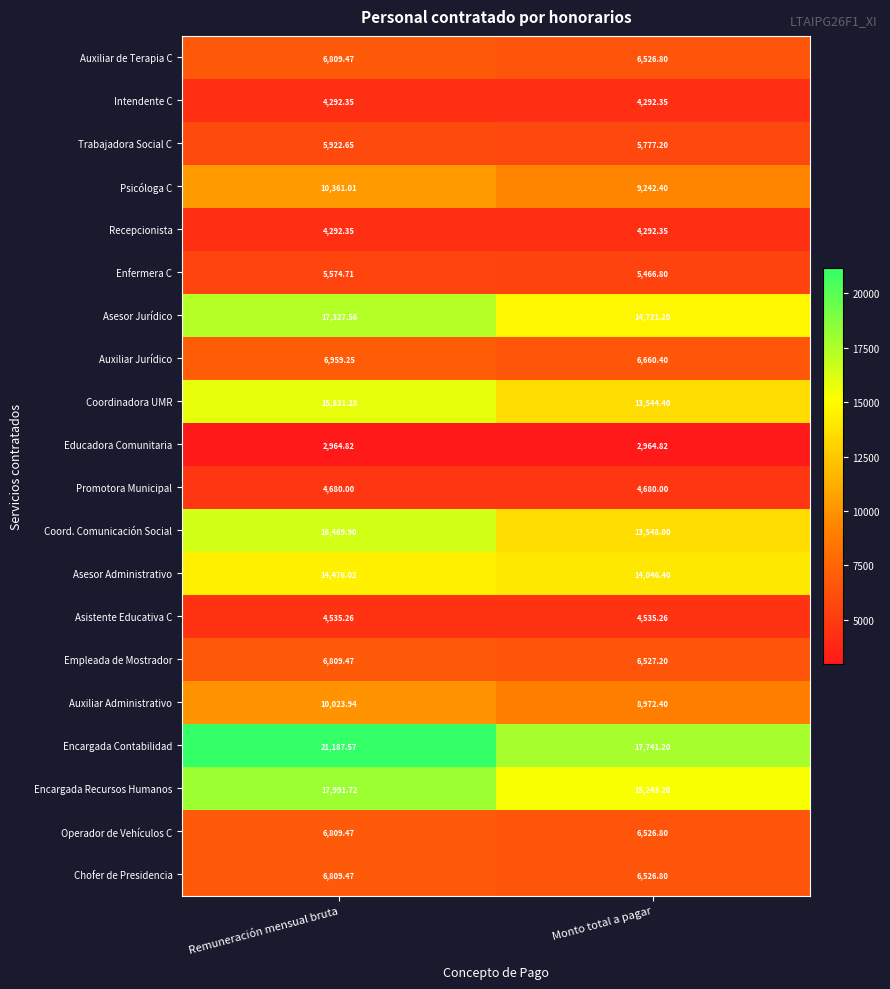

Where is Coordinadora UMR nearest to the value 14687?

Monto total a pagar